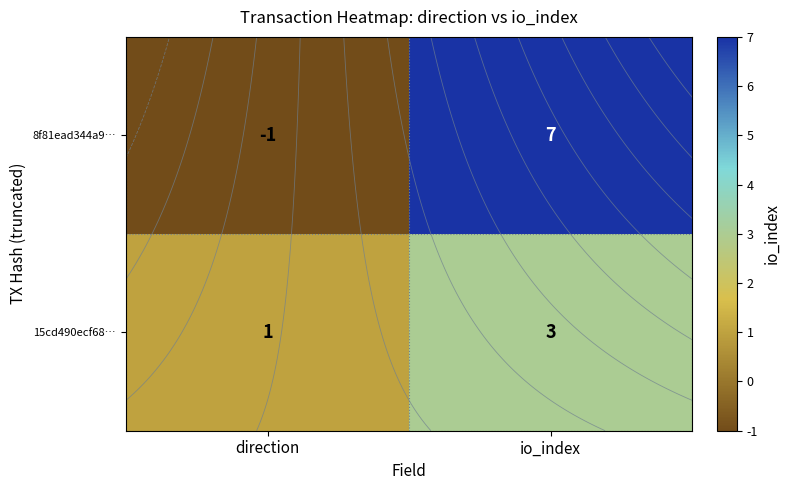

Rank the categories by 15cd490ecf68… value from highest to lowest.

io_index, direction